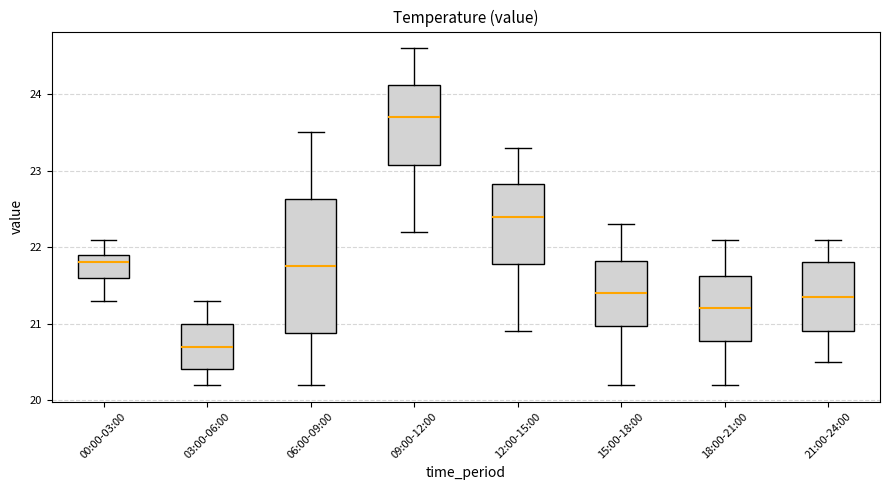

Comparing the boxes themselves (not the whiskers), which one is the tallest?

06:00-09:00